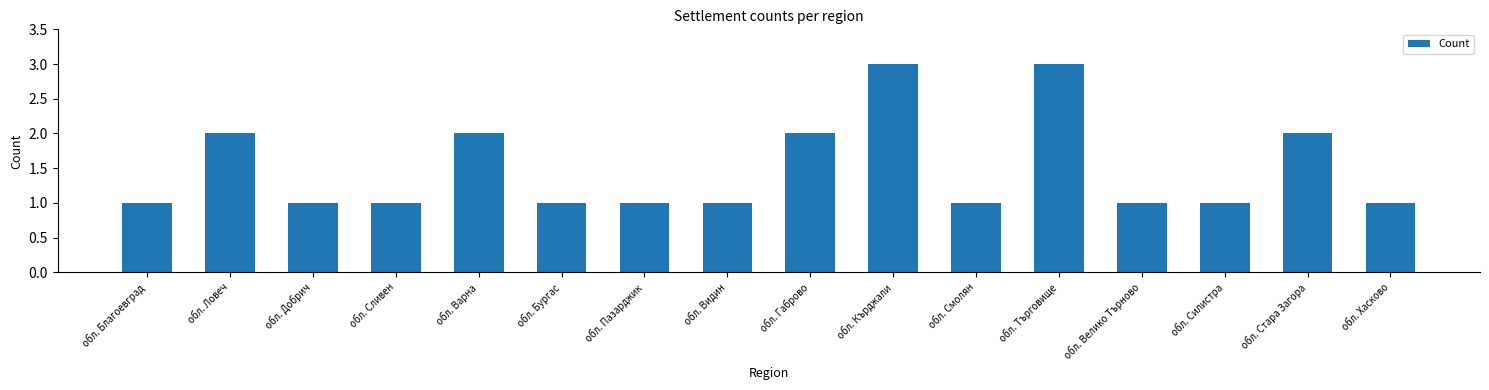

The chart shows a value of 0 at обл. Хасково. True or false?

False